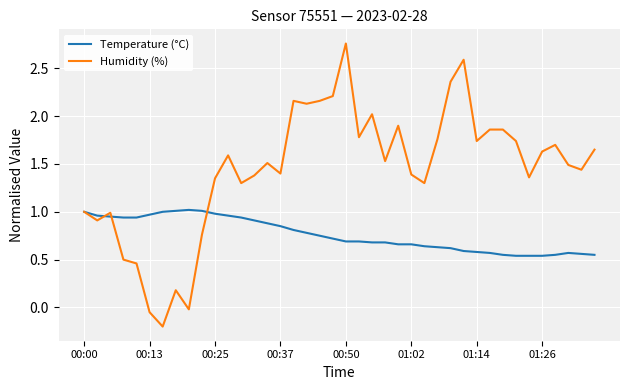

How many distinct data groups are displayed?

2